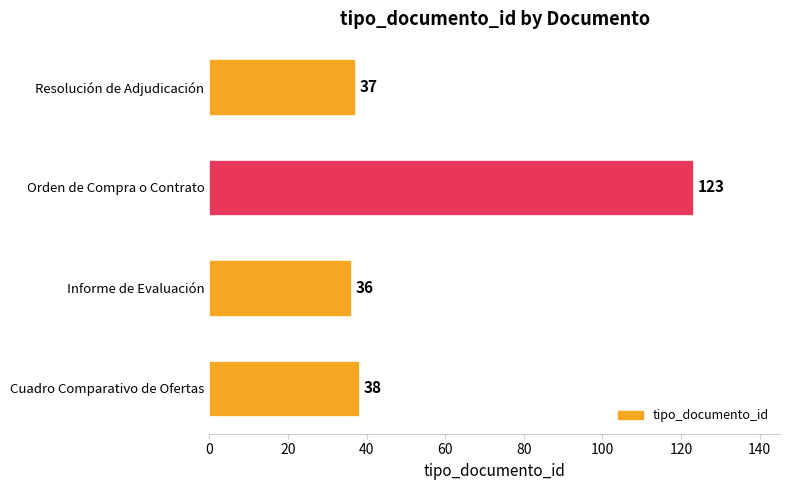

What is the smallest value displayed?

36